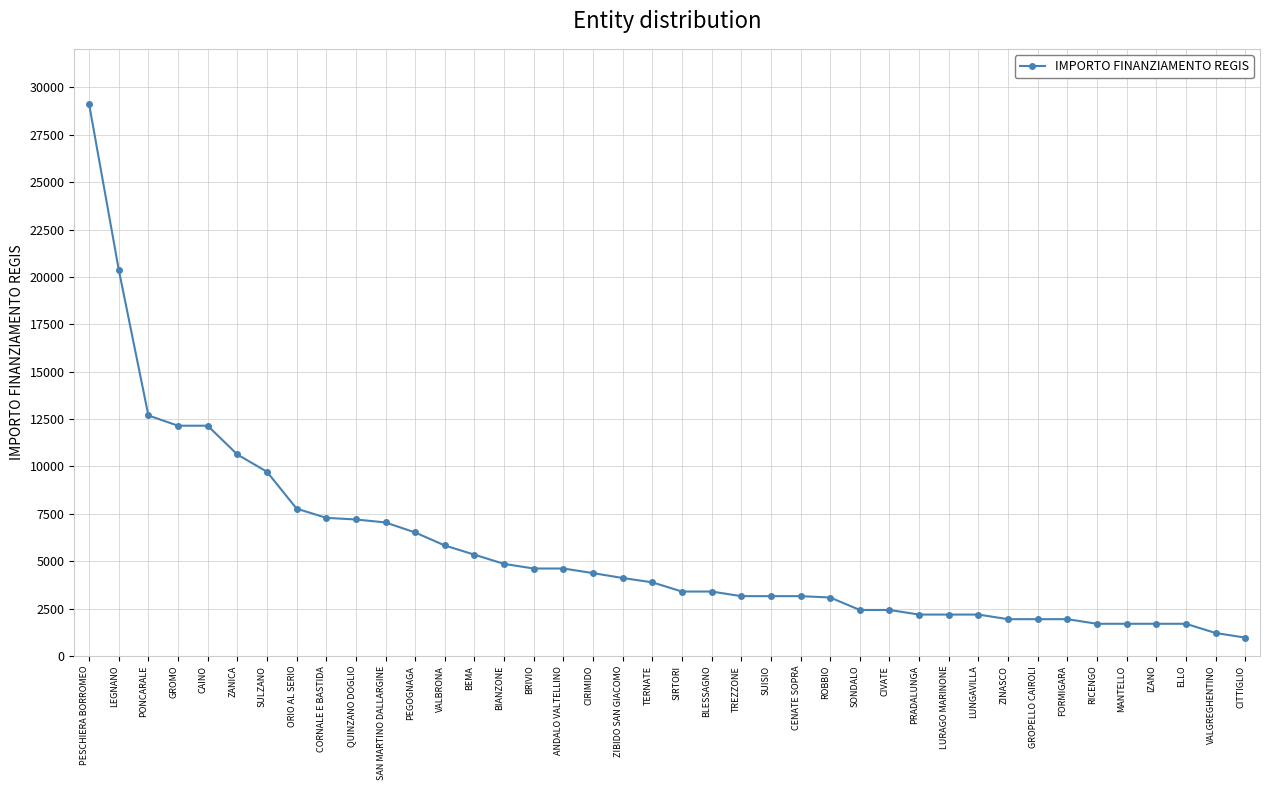

What is the change in value from PESCHIERA BORROMEO to ZINASCO?

-27176